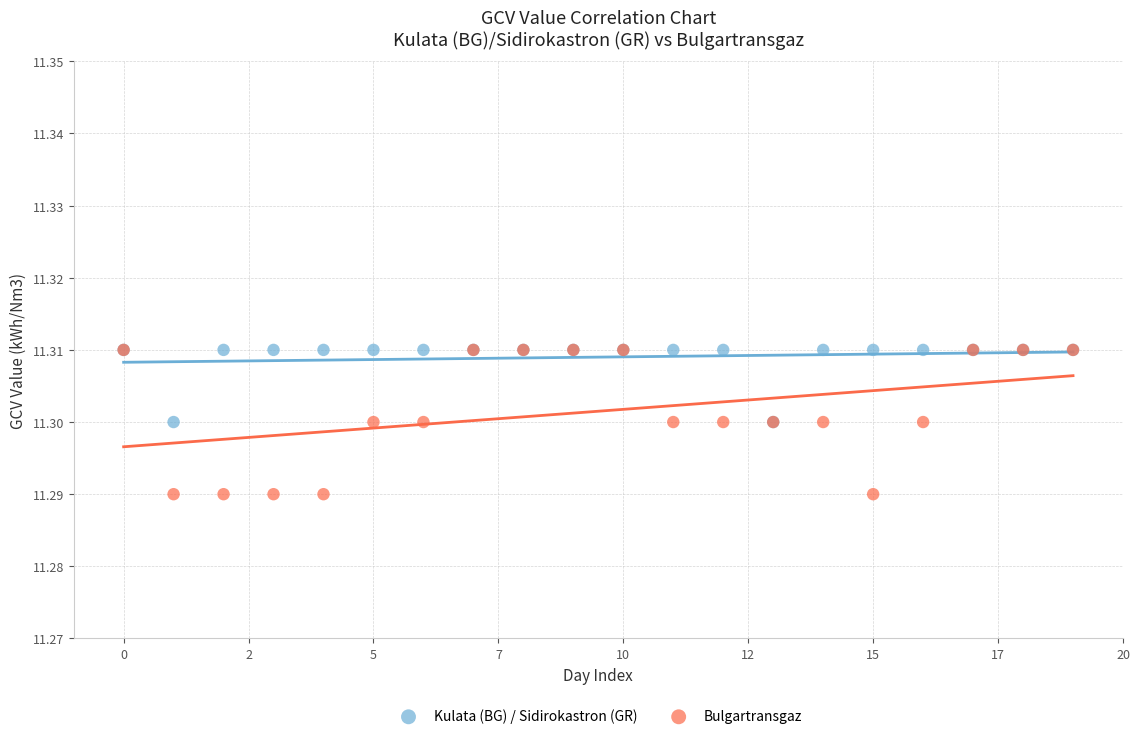

What are all the series names shown in the legend?

Kulata (BG) / Sidirokastron (GR), Bulgartransgaz